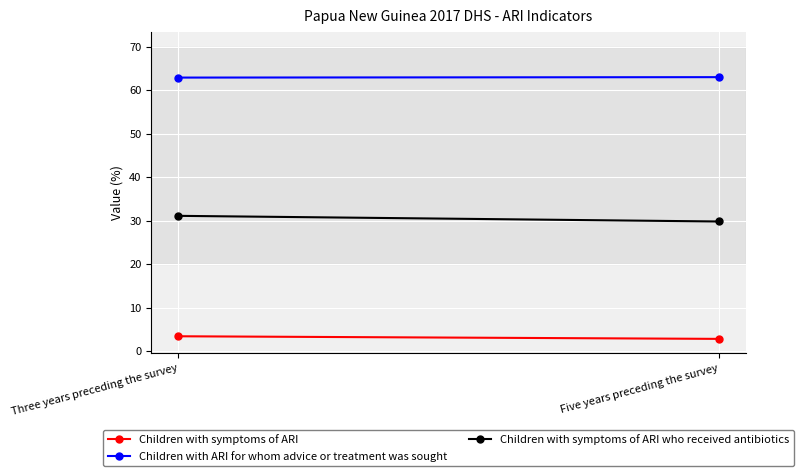

What is the difference between the maximum and minimum values in the Children with symptoms of ARI who received antibiotics series?

1.3